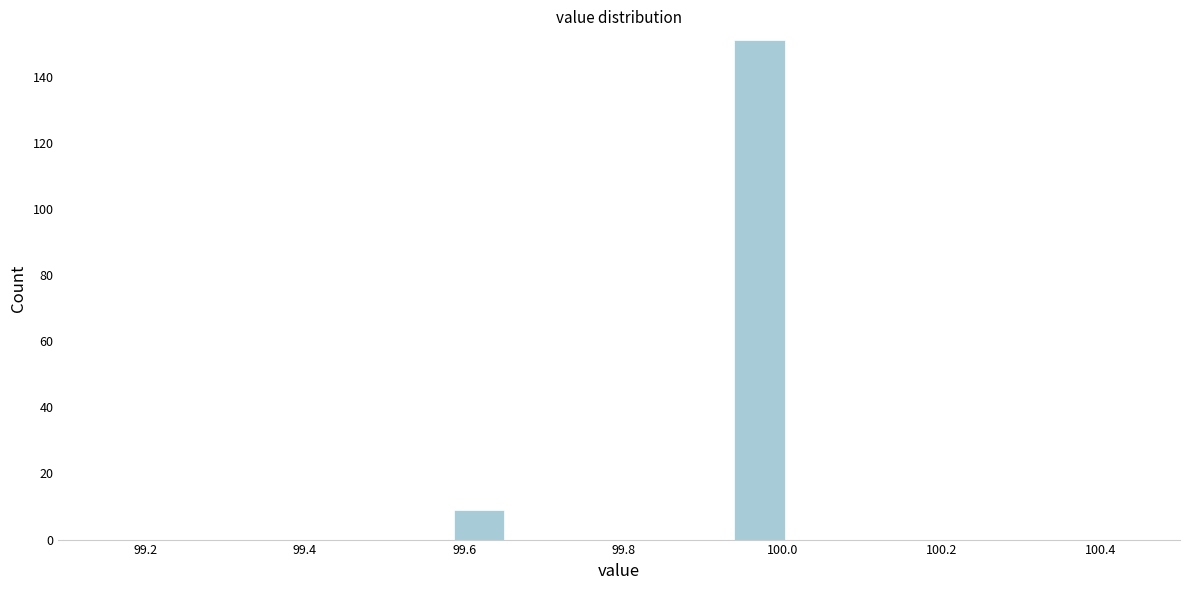

Read against the x-axis, roughly where is the centre of the tallest bar?

99.98